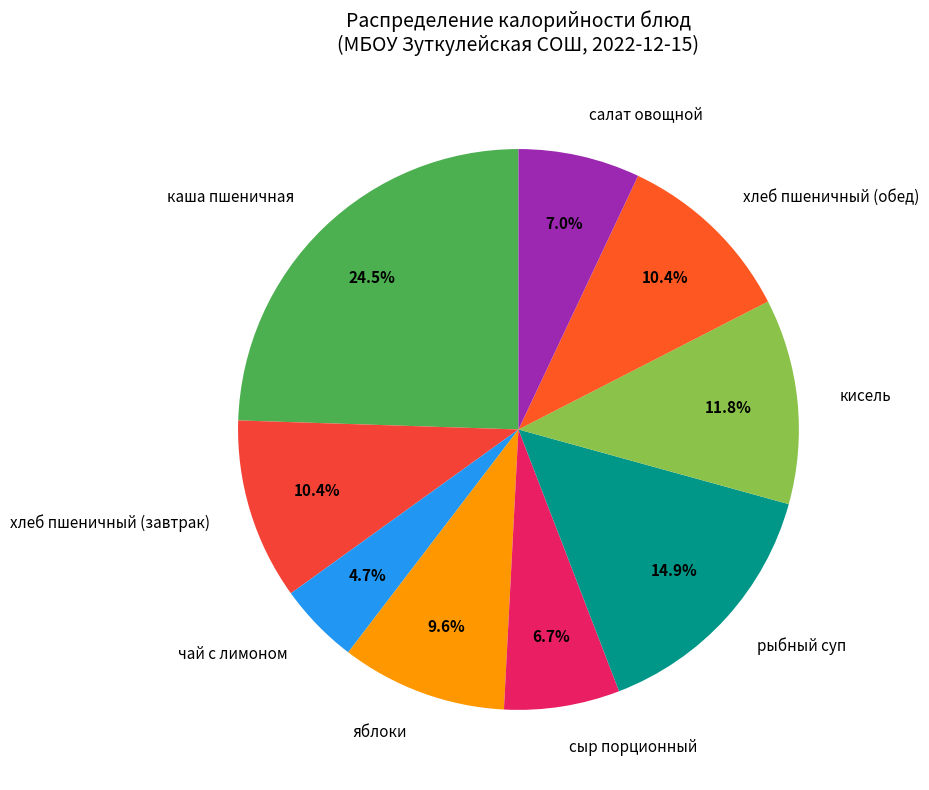

The кисель slice represents 4% of the pie. True or false?

False